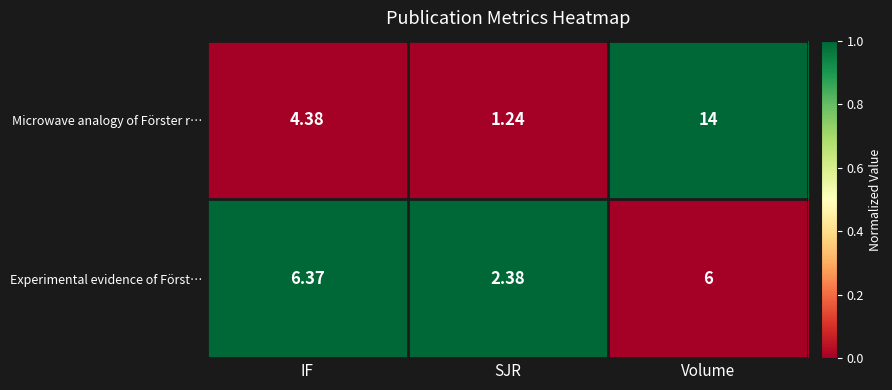

List the series in order of their peak value, lowest first.

Experimental evidence of Först…, Microwave analogy of Förster r…